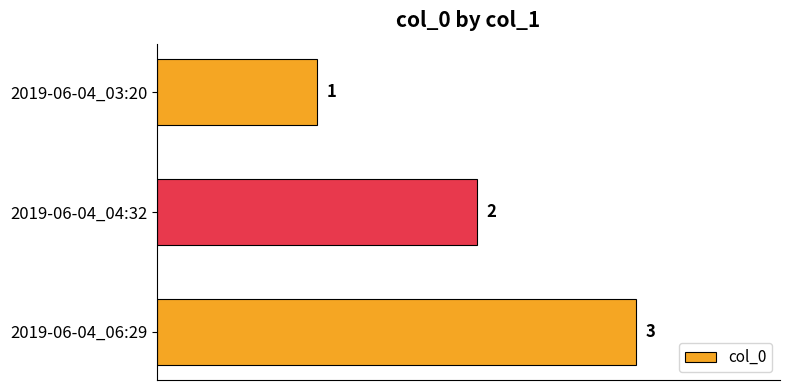

Rank the categories by value from lowest to highest.

2019-06-04_03:20, 2019-06-04_04:32, 2019-06-04_06:29